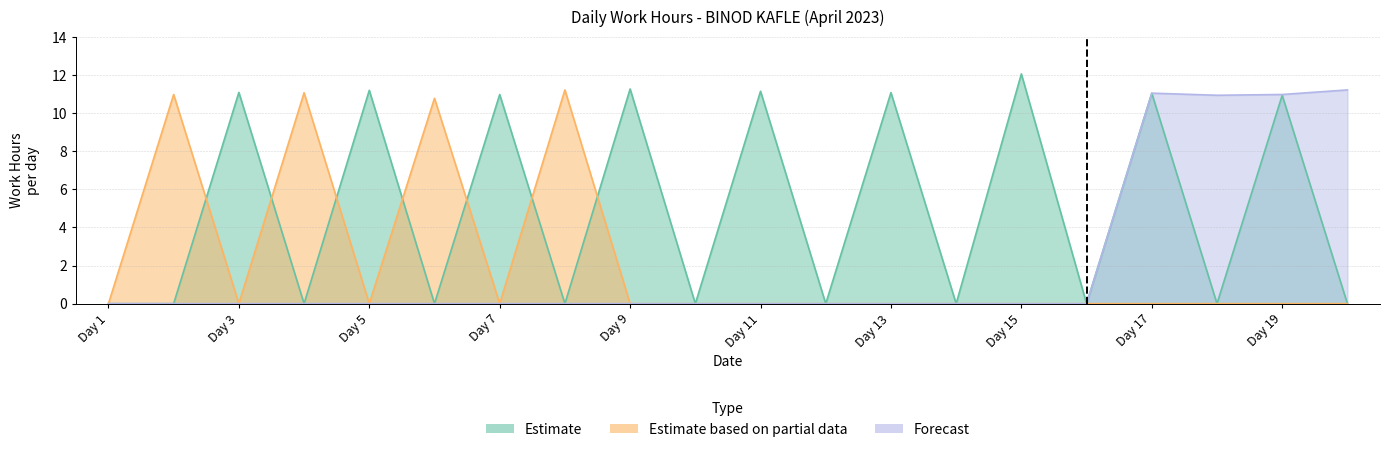

Which series changed the most between Day 2 and Day 3?

Estimate